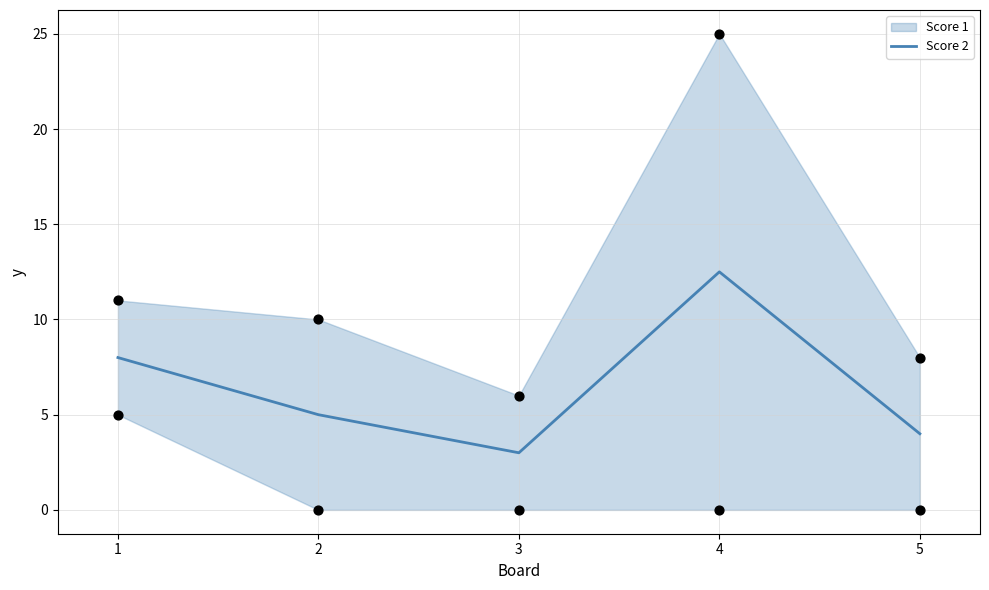

Which has a higher value, 2 or 5?

2